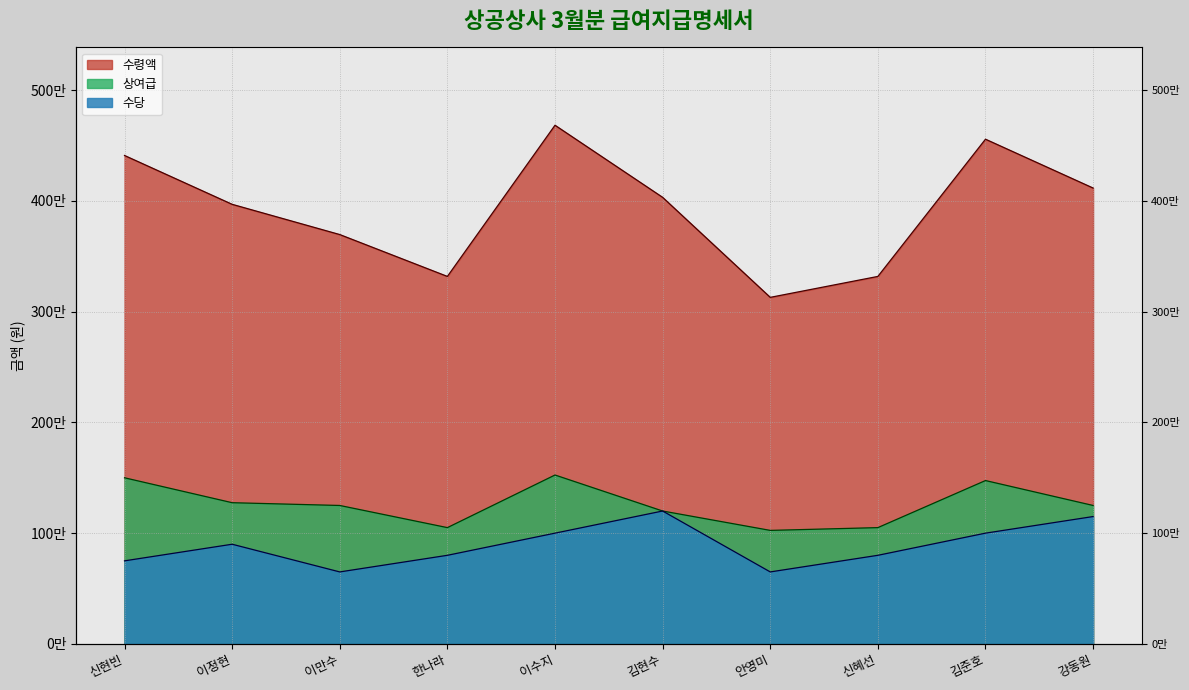

Rank the categories by 수령액 value from lowest to highest.

안영미, 한나라, 신혜선, 이만수, 이정현, 김현수, 강동원, 신현빈, 김준호, 이수지